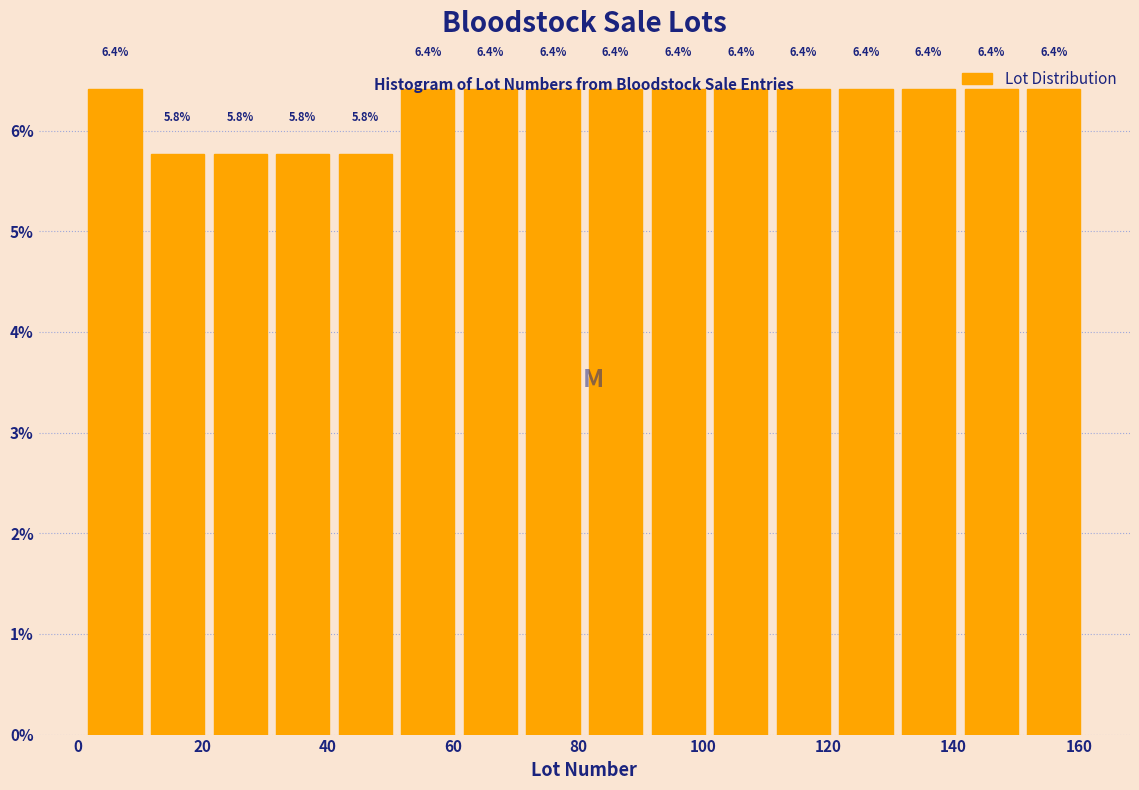

Reading left to right, transcribe this chart: for each bar, give the range it covers on the x-axis and its height. The bar edges are not printed on the chart, so give them approximately, as read against the axis.

1 to 11: 6.4
11 to 21: 5.8
21 to 31: 5.8
31 to 41: 5.8
41 to 51: 5.8
51 to 61: 6.4
61 to 71: 6.4
71 to 81: 6.4
81 to 91: 6.4
91 to 101: 6.4
101 to 111: 6.4
111 to 121: 6.4
121 to 131: 6.4
131 to 141: 6.4
141 to 151: 6.4
151 to 161: 6.4